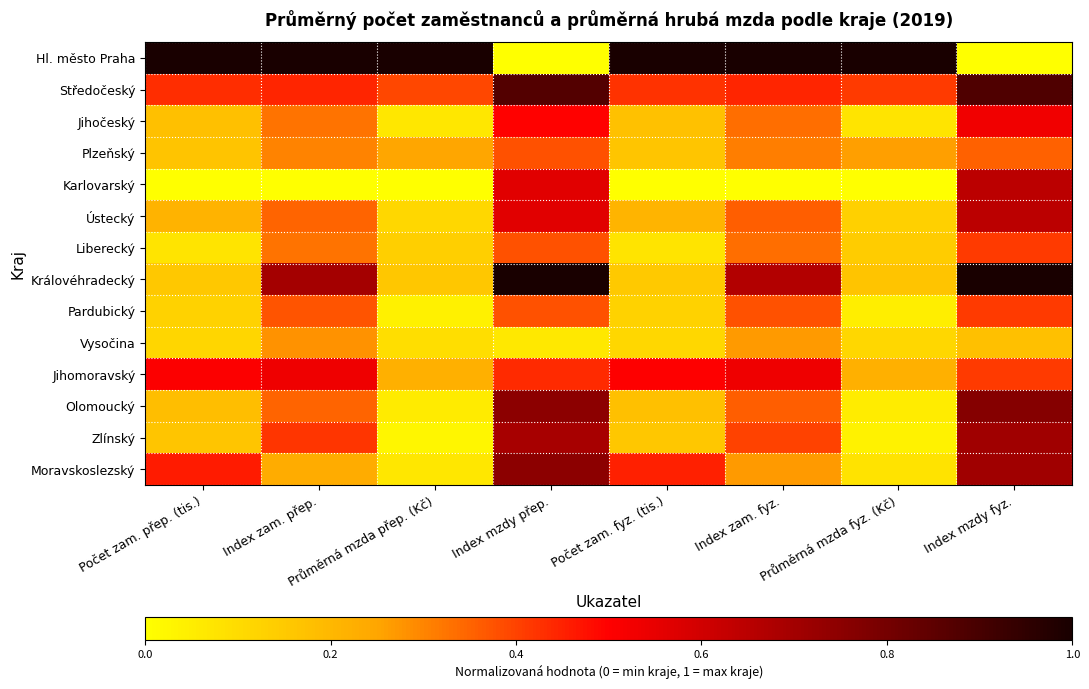

At how many categories does at least one series exceed 0?

8